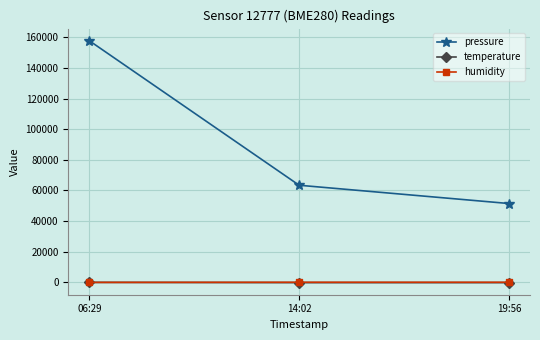

Rank the categories by pressure value from highest to lowest.

06:29, 14:02, 19:56